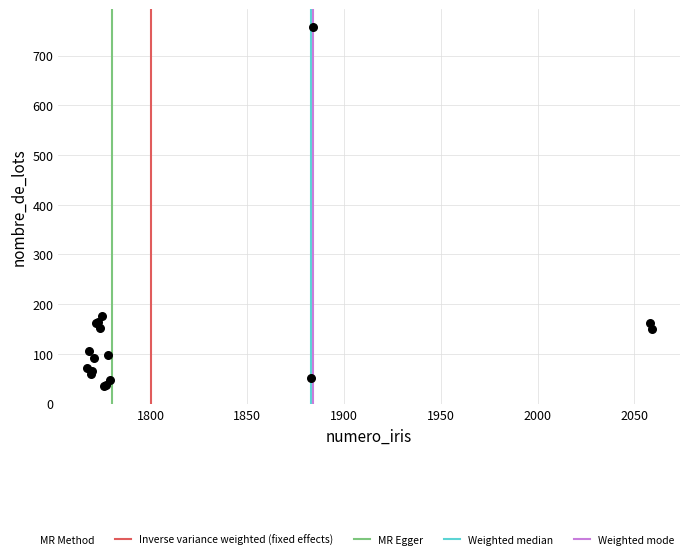

What Y value in the scatter plot is closest to 396?

176